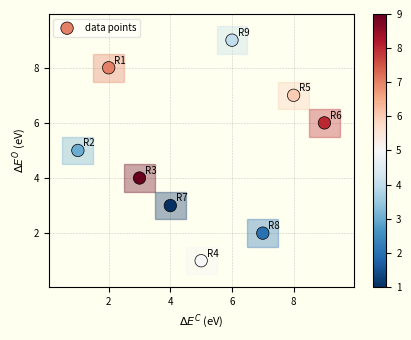

What is the average Y value?

5